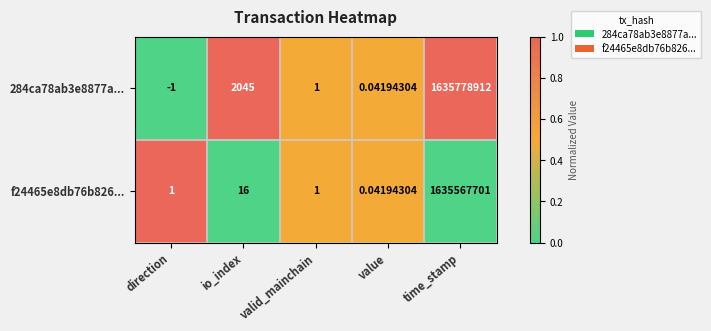

Is the value of f24465e8db76b826... at value greater than the value of 284ca78ab3e8877a... at valid_mainchain?

No